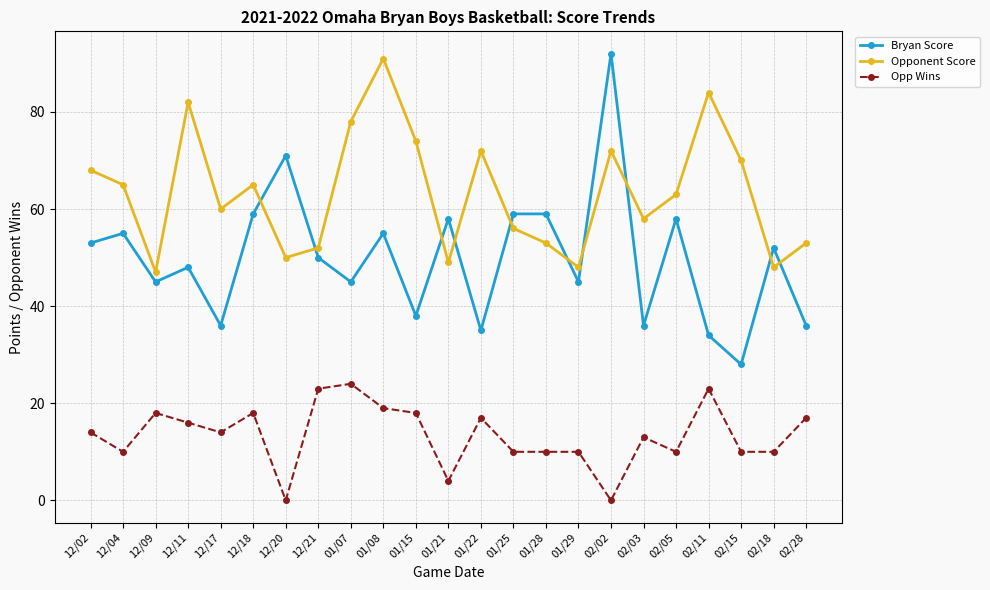

True or false: Bryan Score has a value of 35 at 01/22.

True